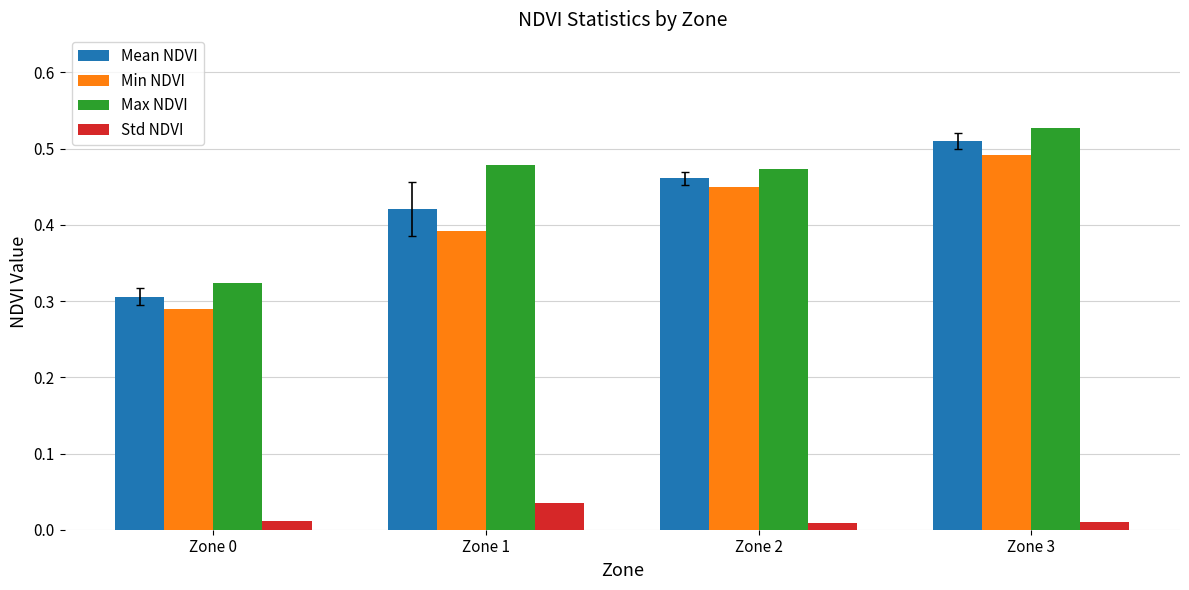

Rank the series at Zone 0 from highest to lowest value.

Max NDVI, Mean NDVI, Min NDVI, Std NDVI